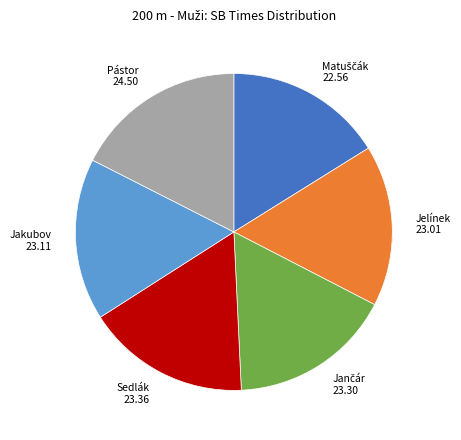

Which slice is the largest?

Pástor Daniel